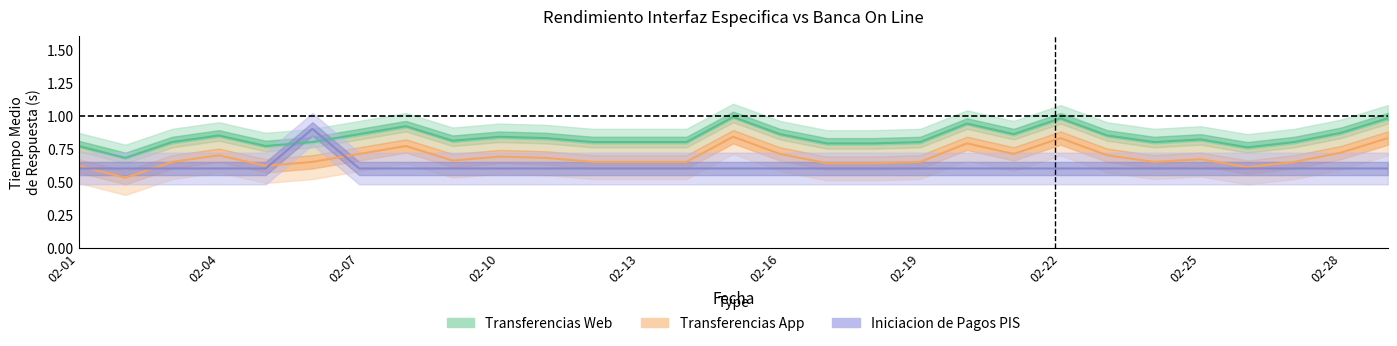

What is the total value across all series at 2020-02-18?

2.0